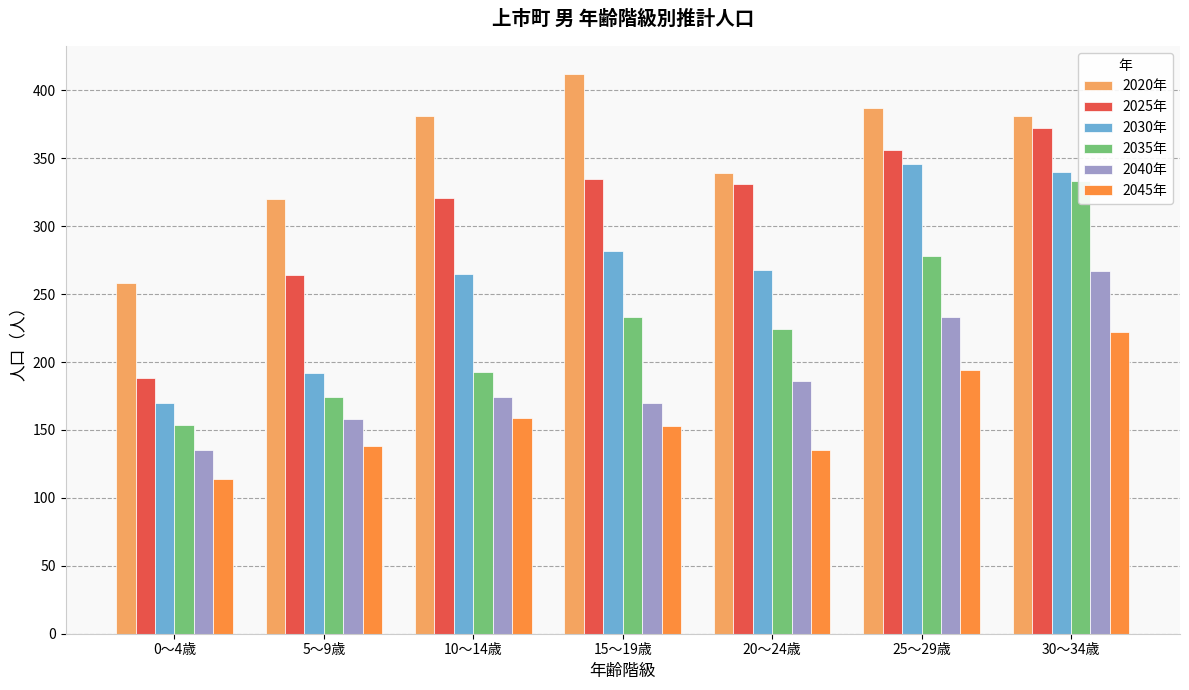

What is the difference between the maximum and minimum values in the 2025年 series?

184